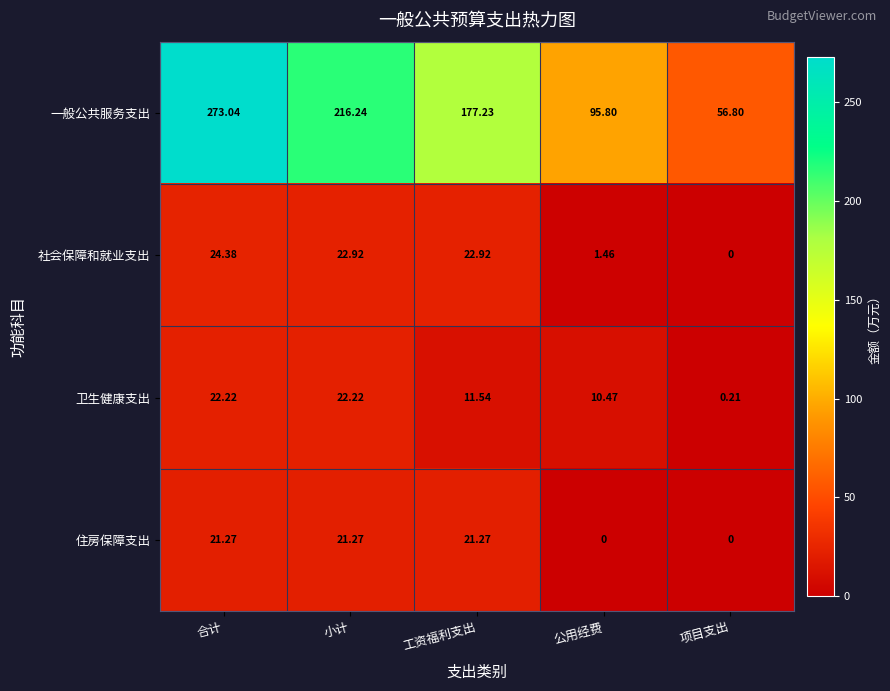

Which category has the lowest value in the 社会保障和就业支出 series?

项目支出